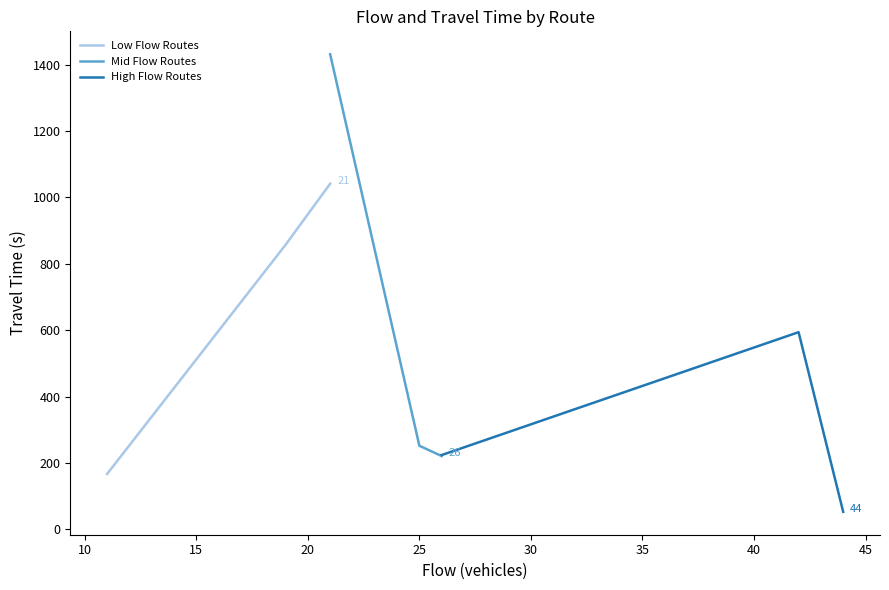

How many Low Flow Routes values are between 167 and 1041?

3